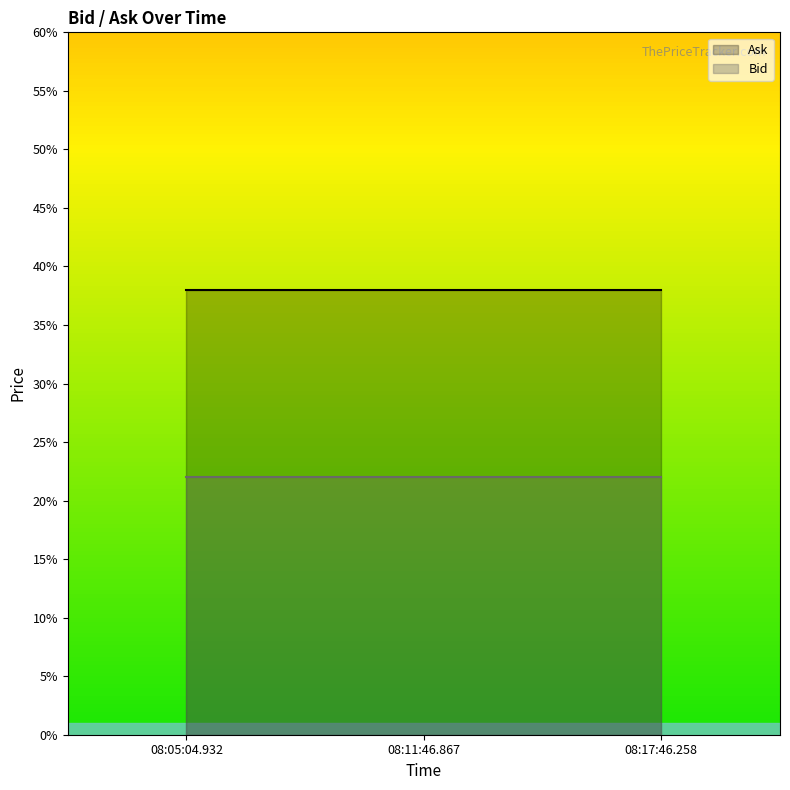

What is the label of the 2nd point from the right?

08:11:46.867